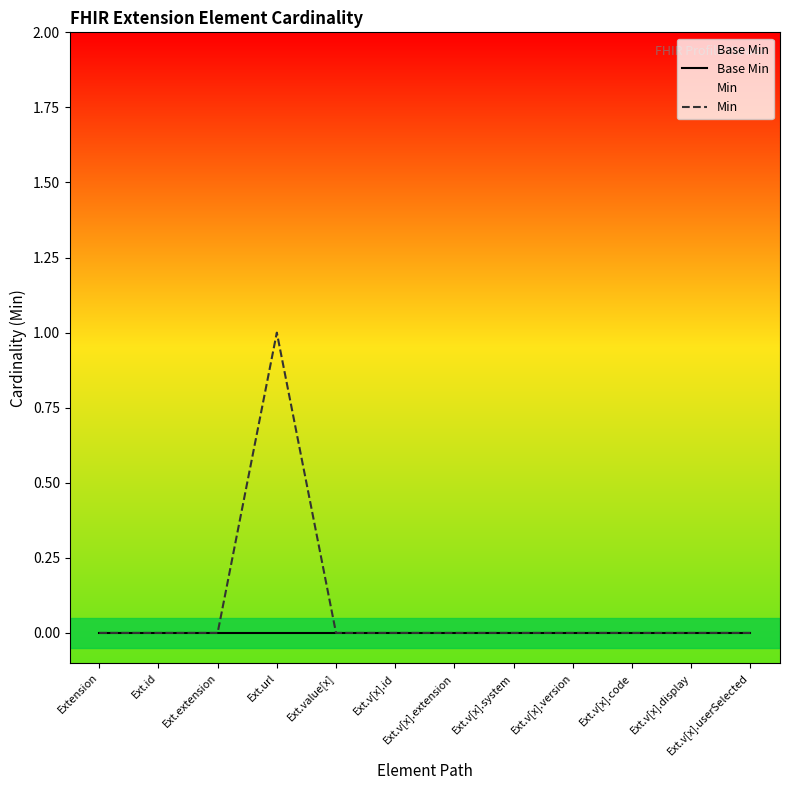

Reading left to right, transcribe all the data shown in this chart.

Base Min: 0	0	0	0	0	0	0	0	0	0	0	0
Min: 0	0	0	1	0	0	0	0	0	0	0	0